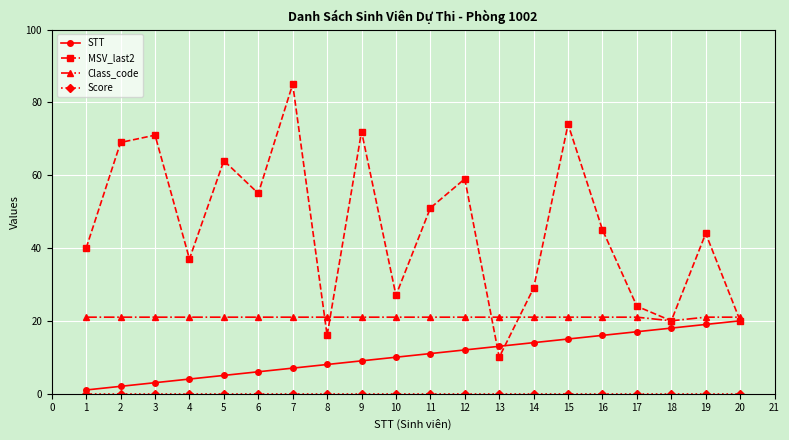

Which series has the largest total across all categories?

MSV_last2